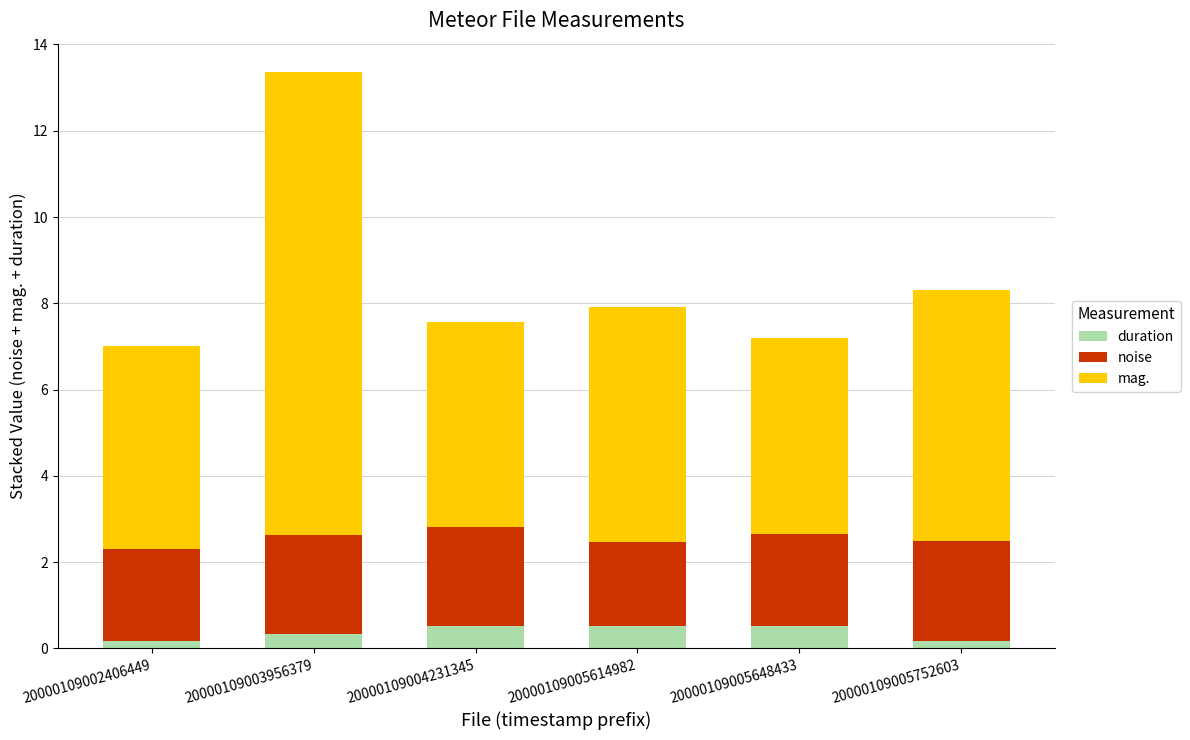

Are the bars horizontal?

No